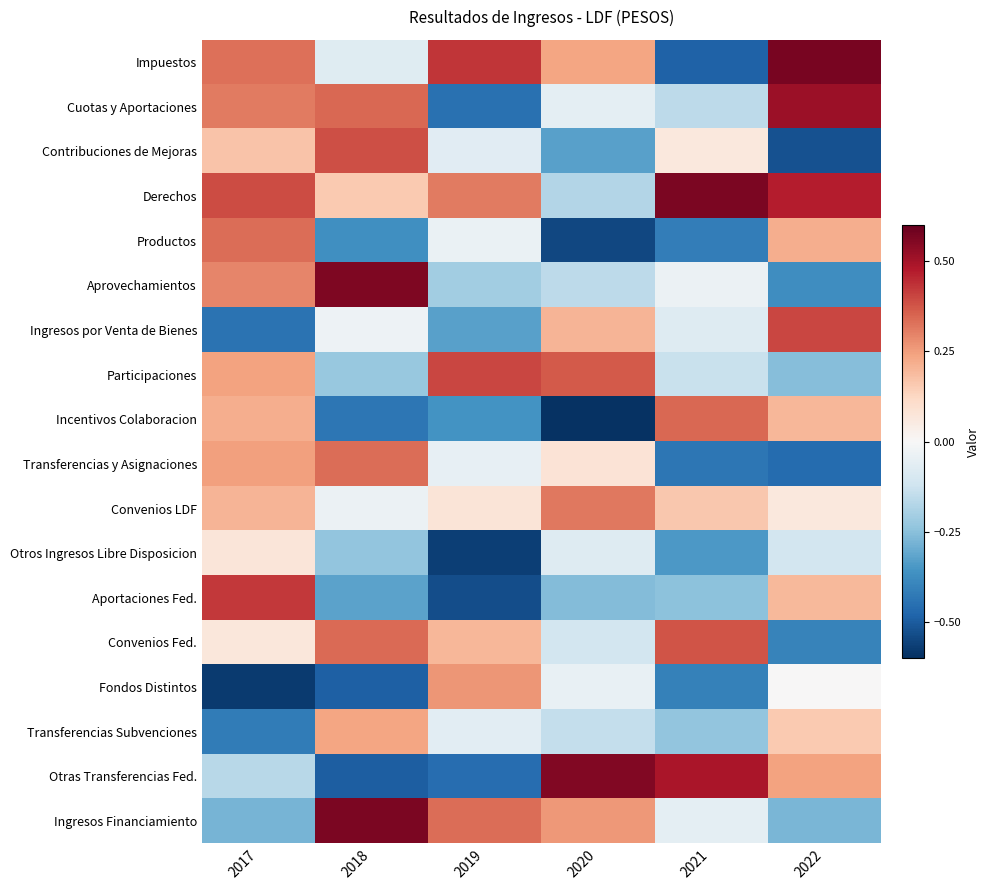

At which category is the sum across all series the highest?

2017